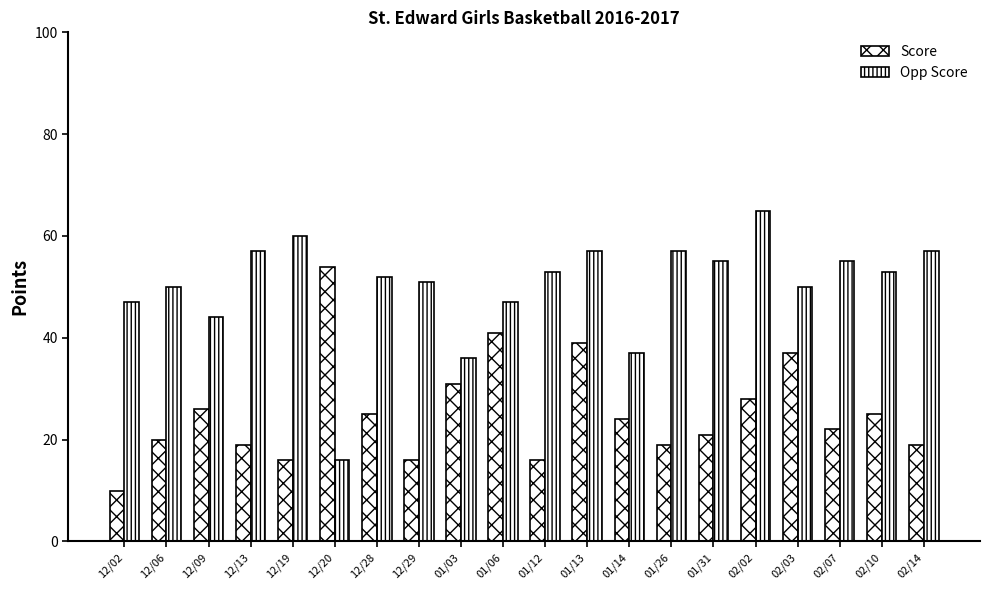

How many values in the Score series are below 24?

10